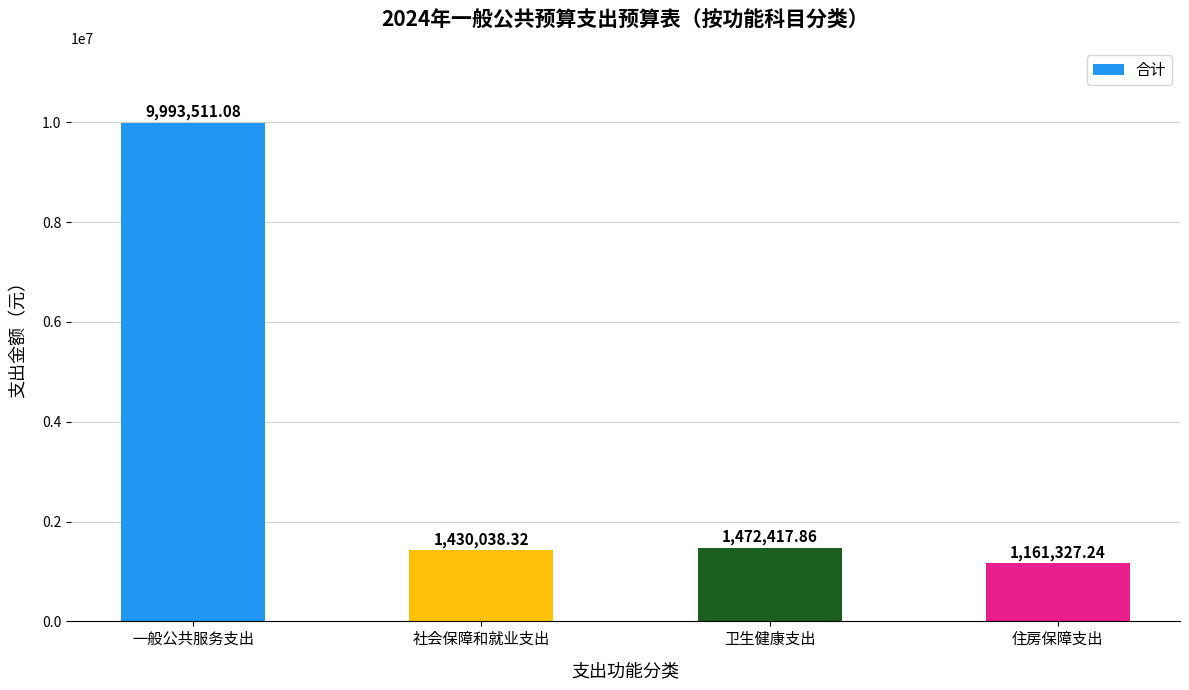

Does the chart contain any negative values?

No